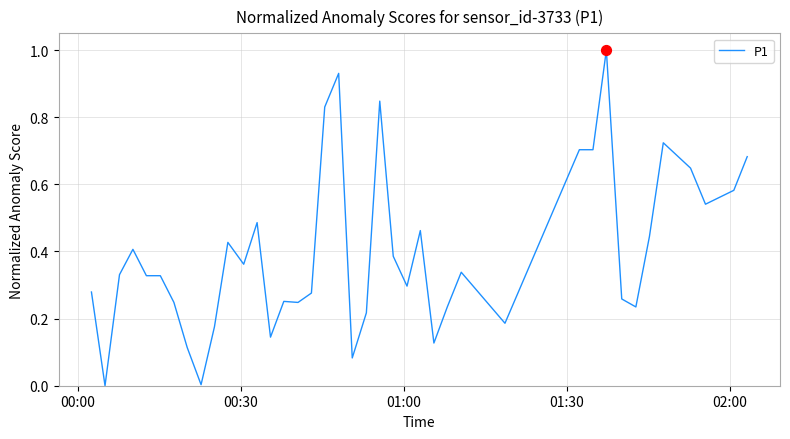

What is the greatest value displayed?

1.0